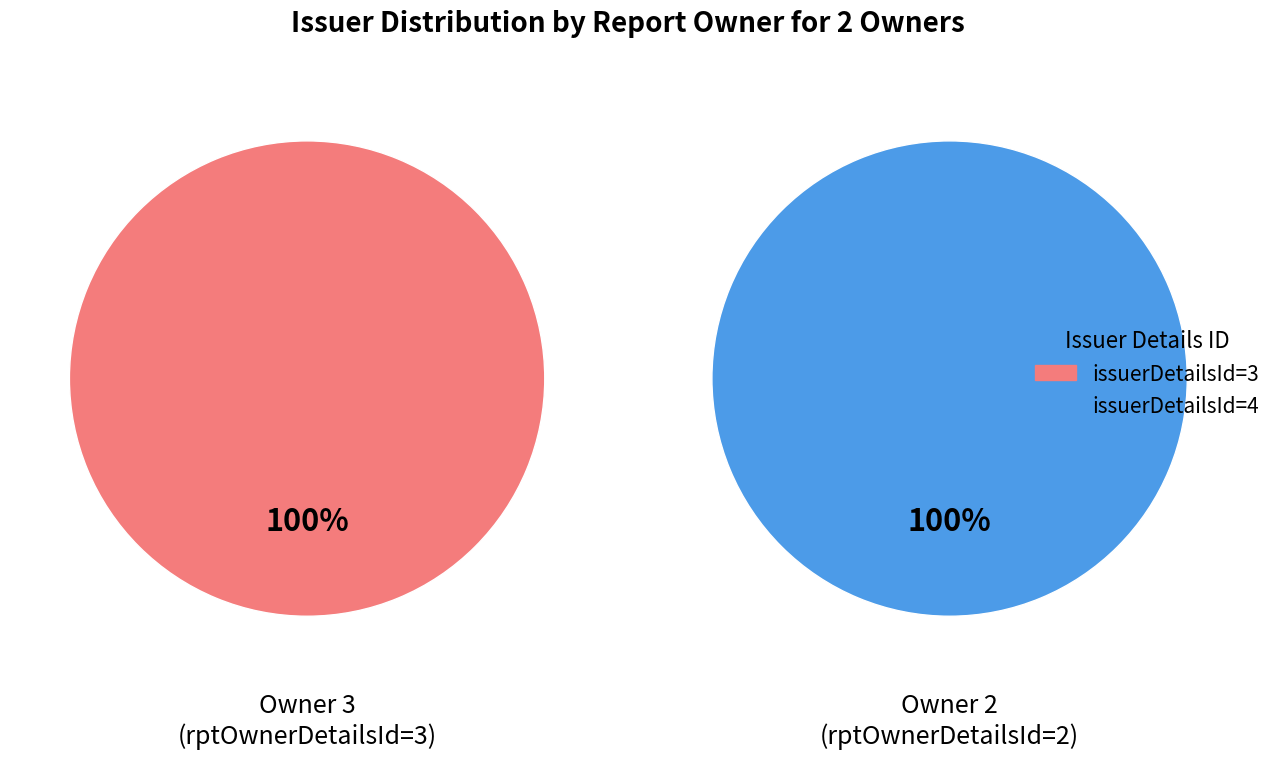

How many slices are in this pie chart?

2